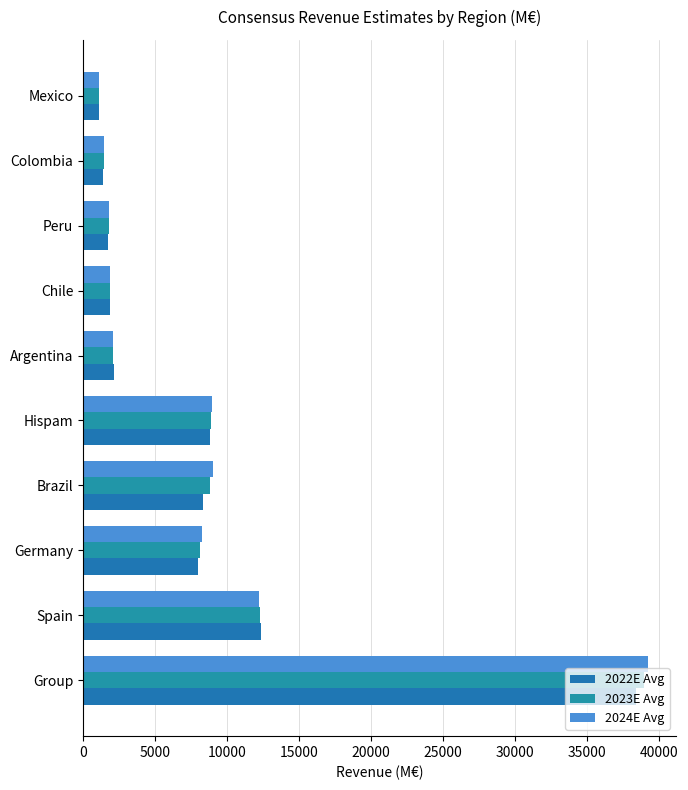

What is the value of the 2024E Avg bar at the 7th from the left?

1866.1